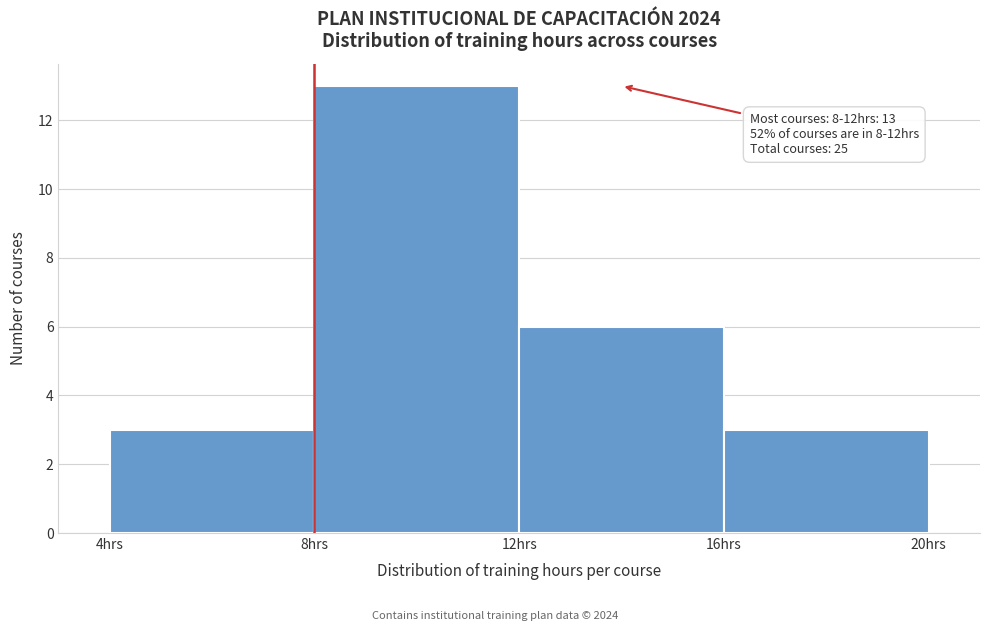

Which range on the x-axis has the tallest bar?

8 to 12